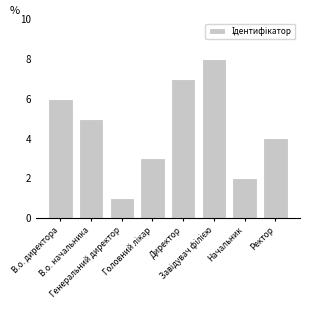

True or false: the data shows 2 at Начальник.

True